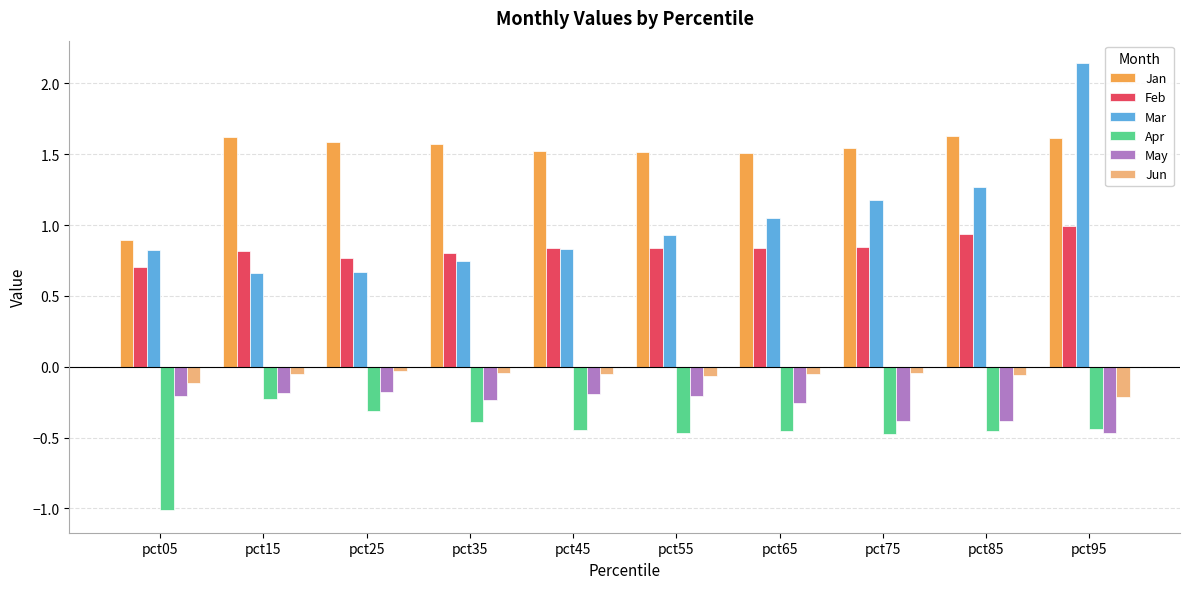

Between pct55 and pct95, which series saw the biggest shift?

Mar